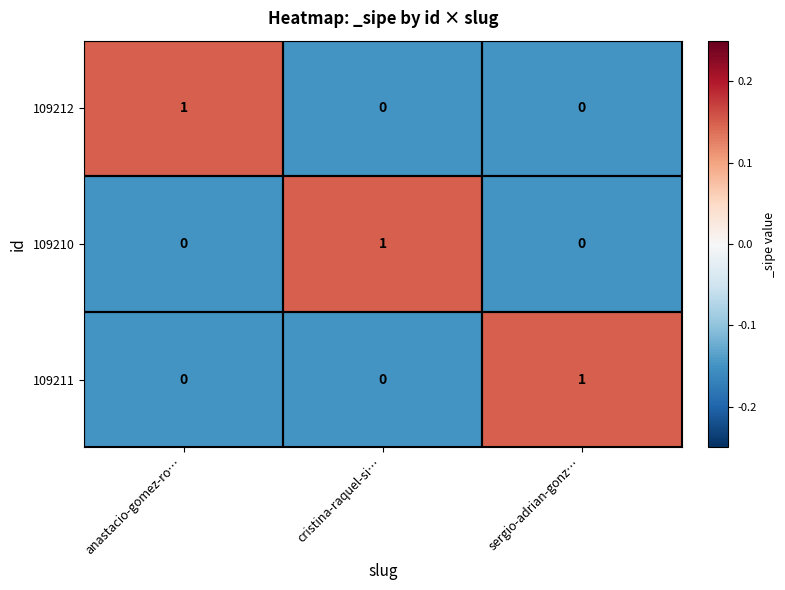

Count the number of data series in this chart.

3